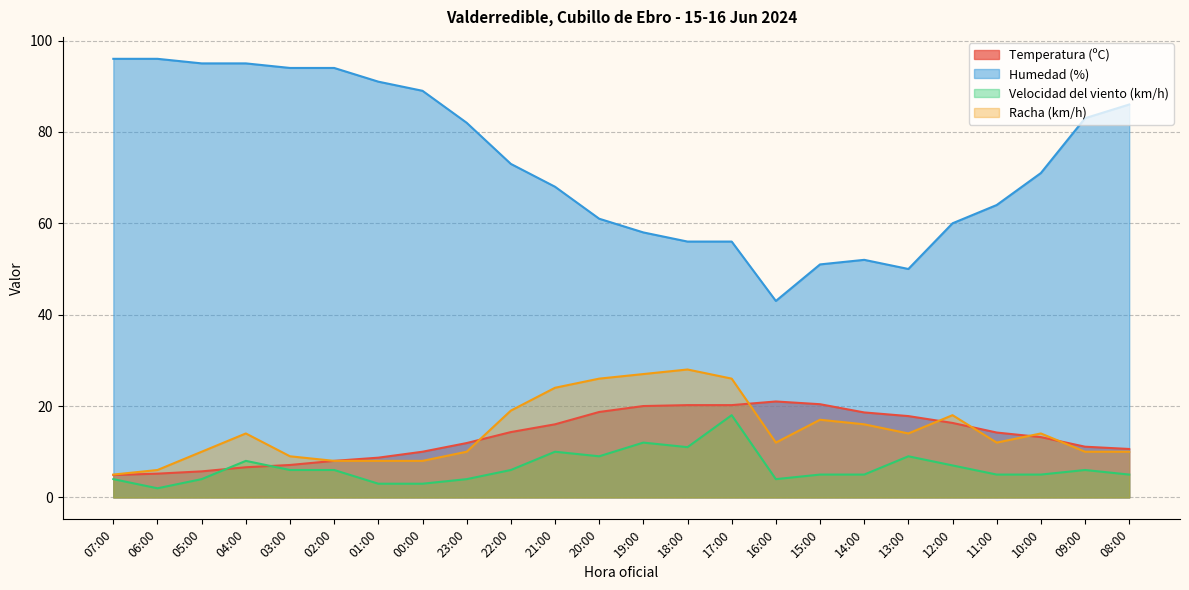

Where is Humedad (%) nearest to the value 69?

21:00